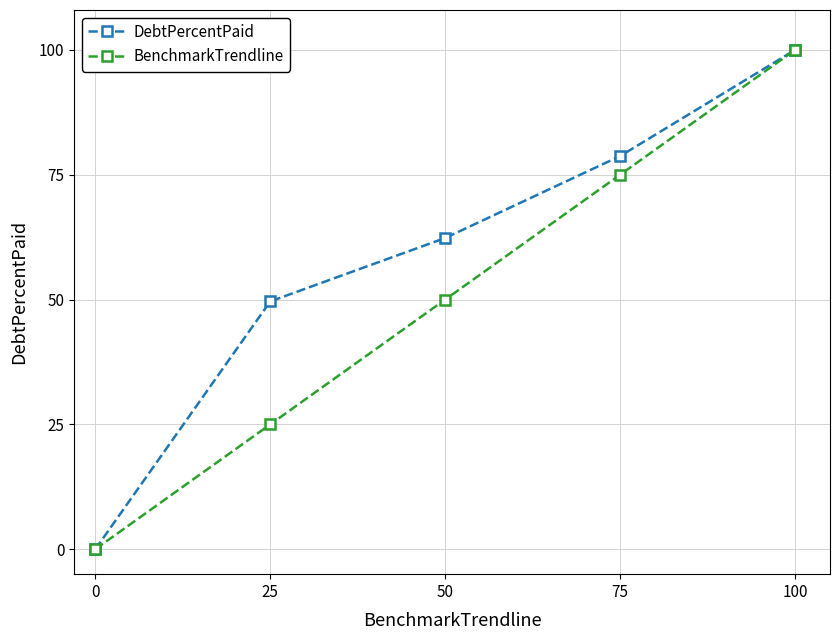

Reading right to left, list all the values displayed in this chart.

DebtPercentPaid: 100=100.0	75=78.7	50=62.3	25=49.6	0=0.0
BenchmarkTrendline: 100=100.0	75=75.0	50=50.0	25=25.0	0=0.0